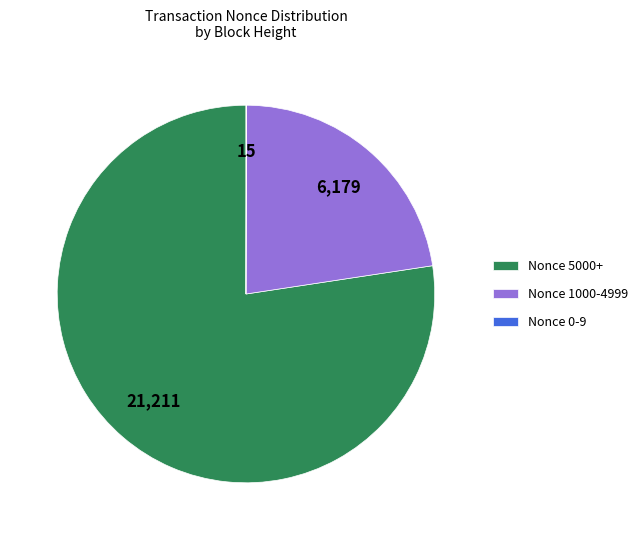

Does Nonce 5000+ represent more than half of the total?

Yes